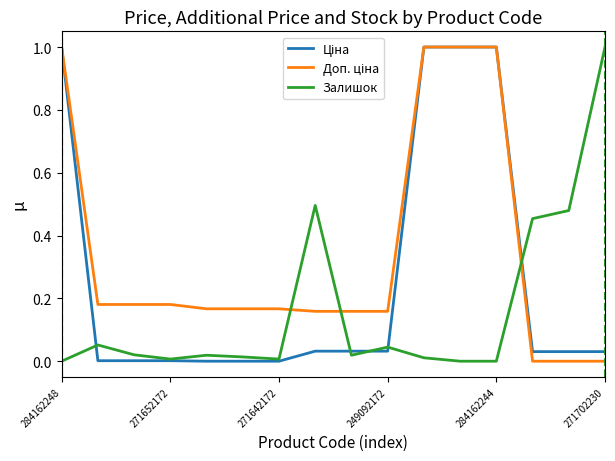

What is the greatest value displayed?

1.0